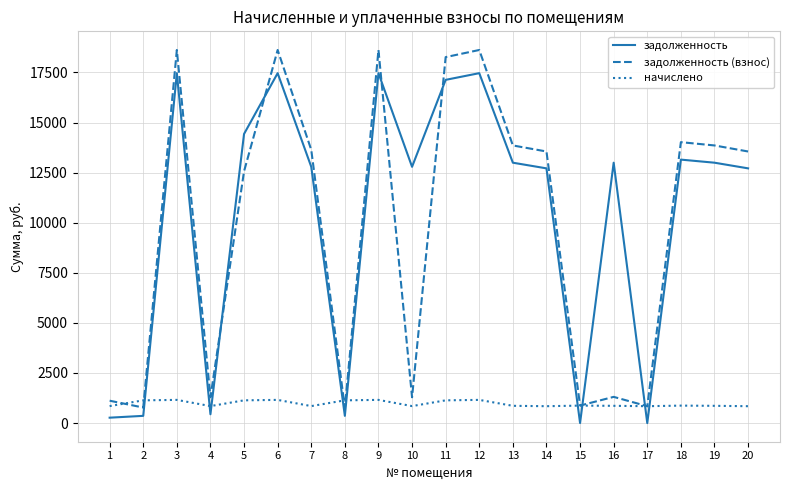

Which series has the widest spread of values?

задолженность (взнос)